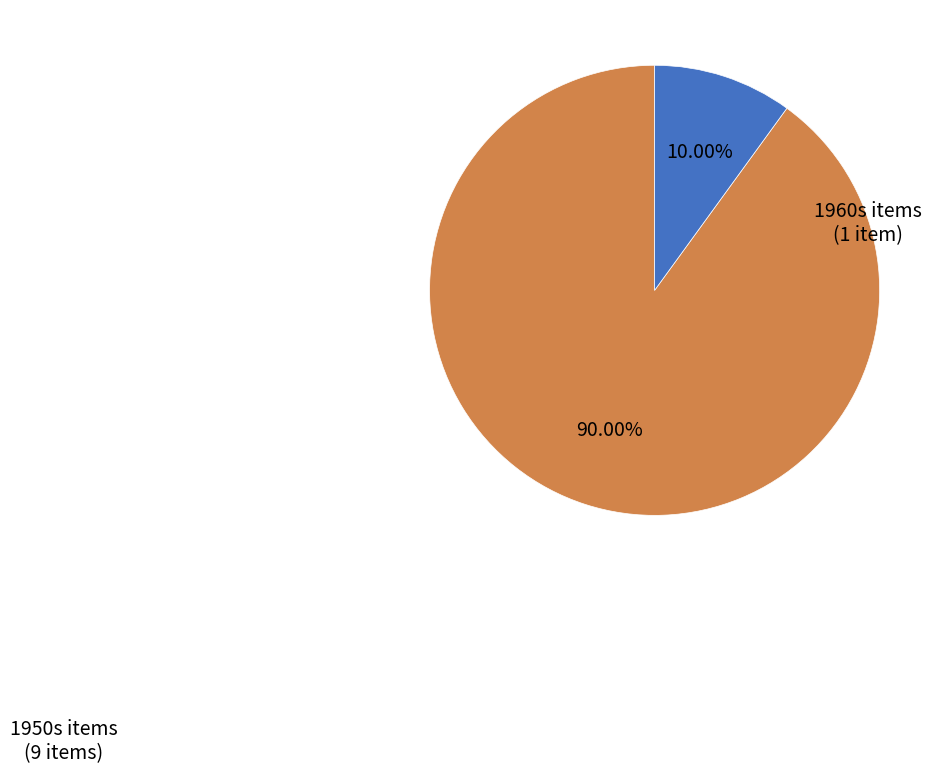

Rank the categories by value from lowest to highest.

1960s items, 1950s items